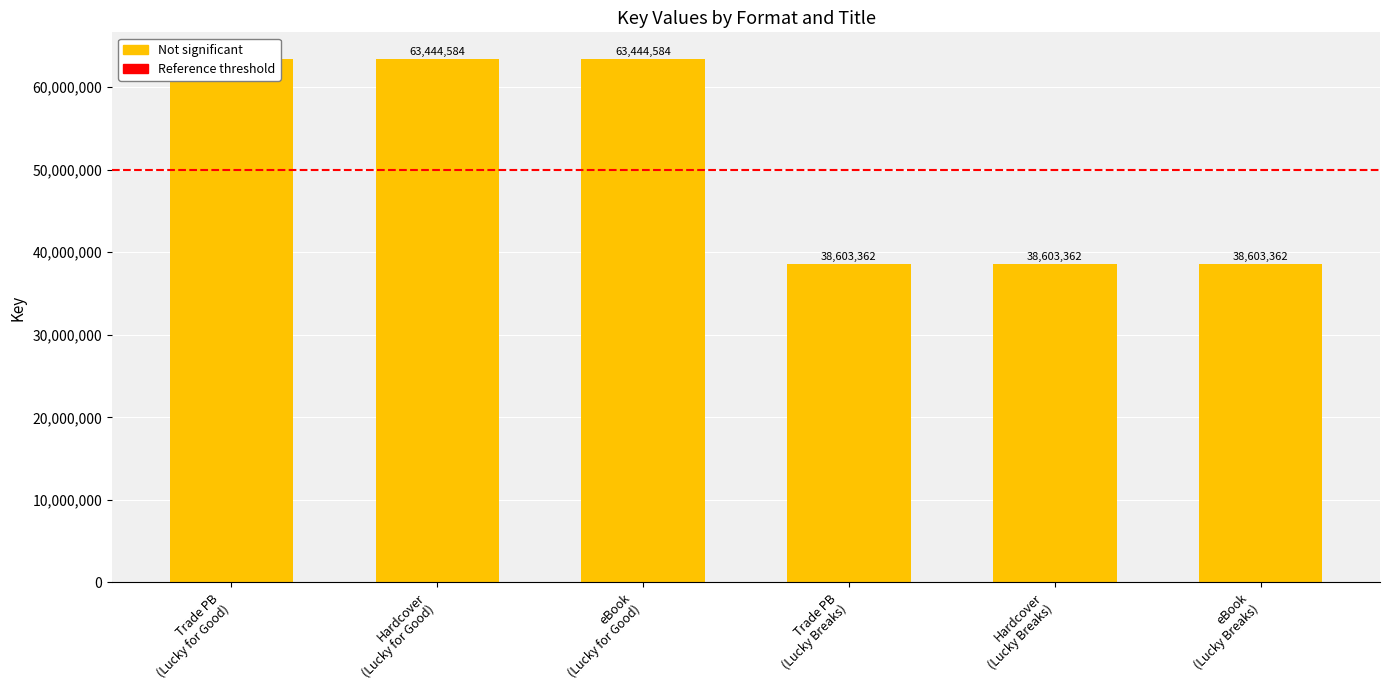

How many distinct data groups are displayed?

1